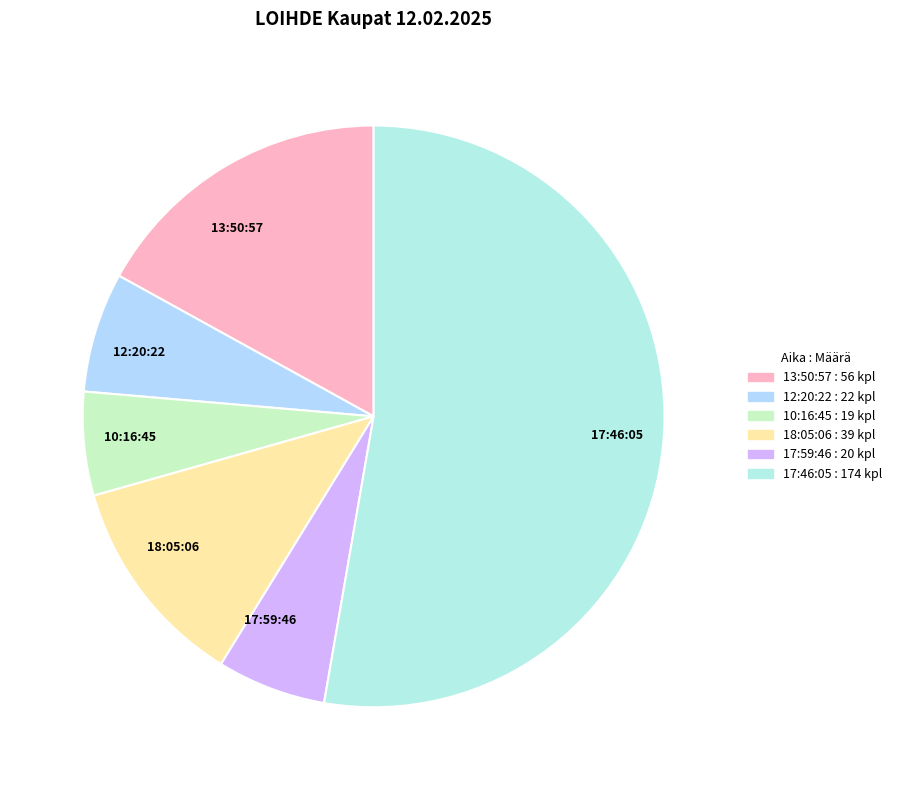

Do 13:50:57 and 17:59:46 together represent more than half of the pie?

No